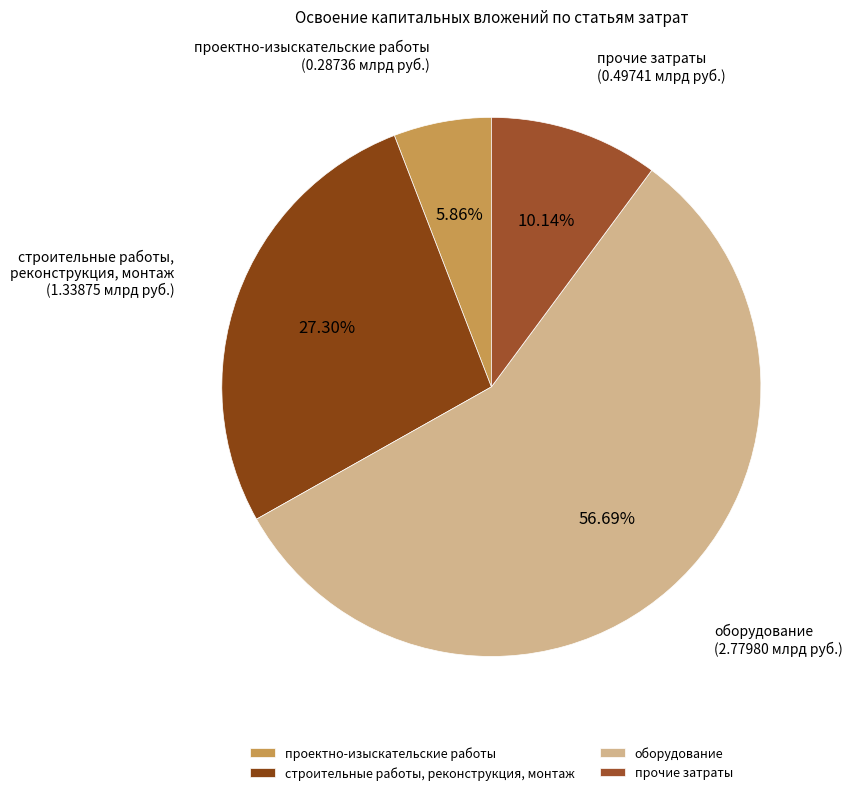

Is it true that проектно-изыскательские работы is 1% of the pie?

False